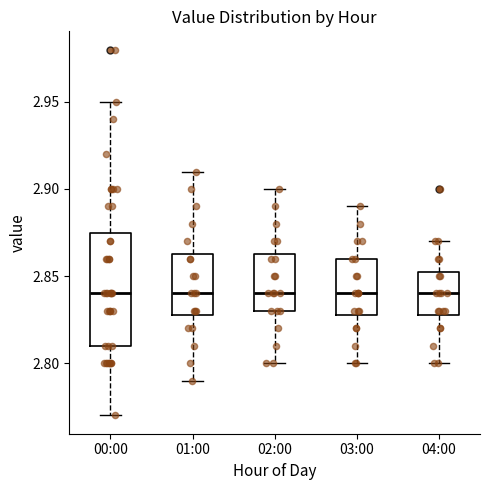

Which box is the tallest, from its lower edge to its upper edge?

00:00